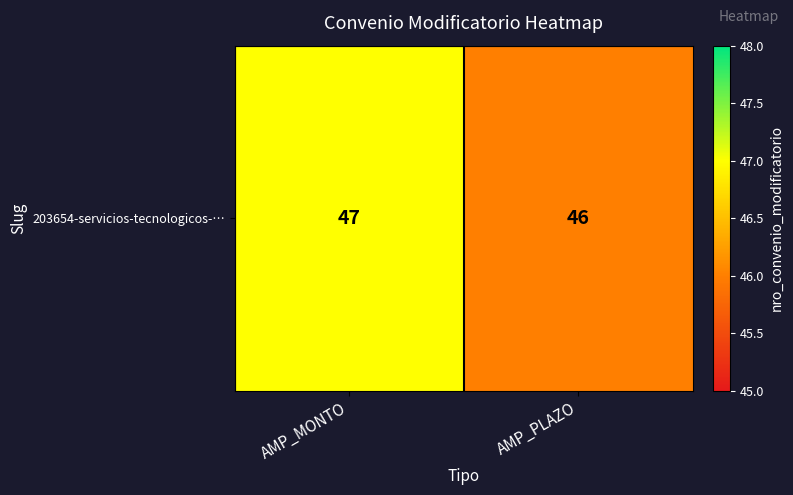

True or false: the data shows 76 at AMP_PLAZO.

False